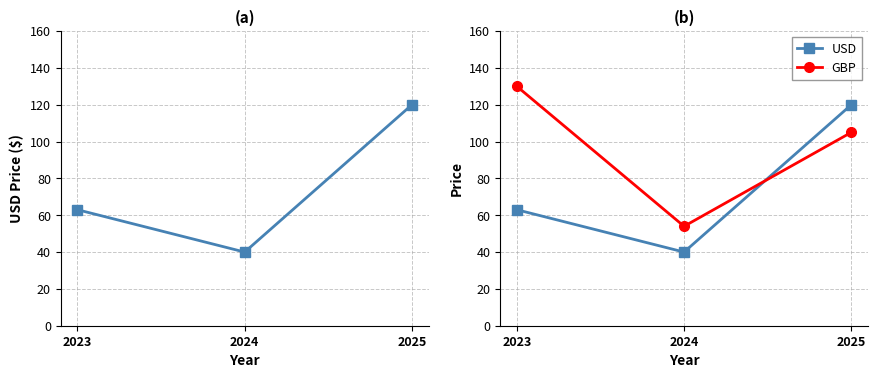

What is the difference between the highest and lowest values at 2024?

14.0